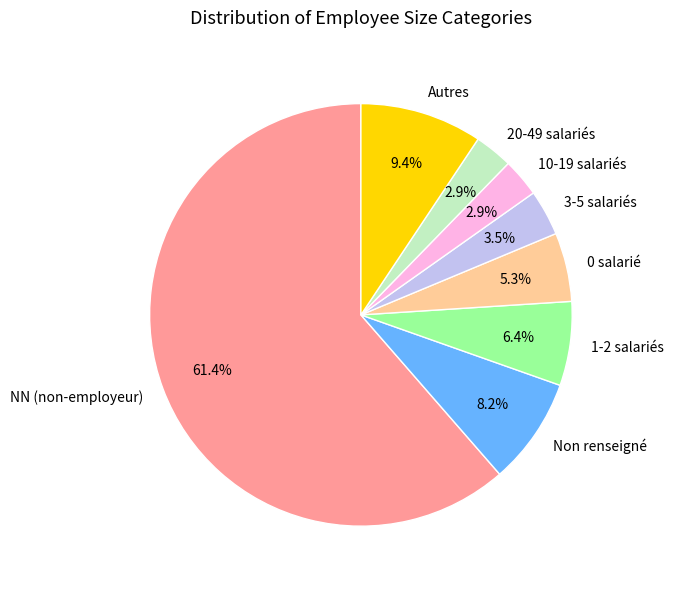

Combined, do 10-19 salariés and 20-49 salariés account for over 50%?

No